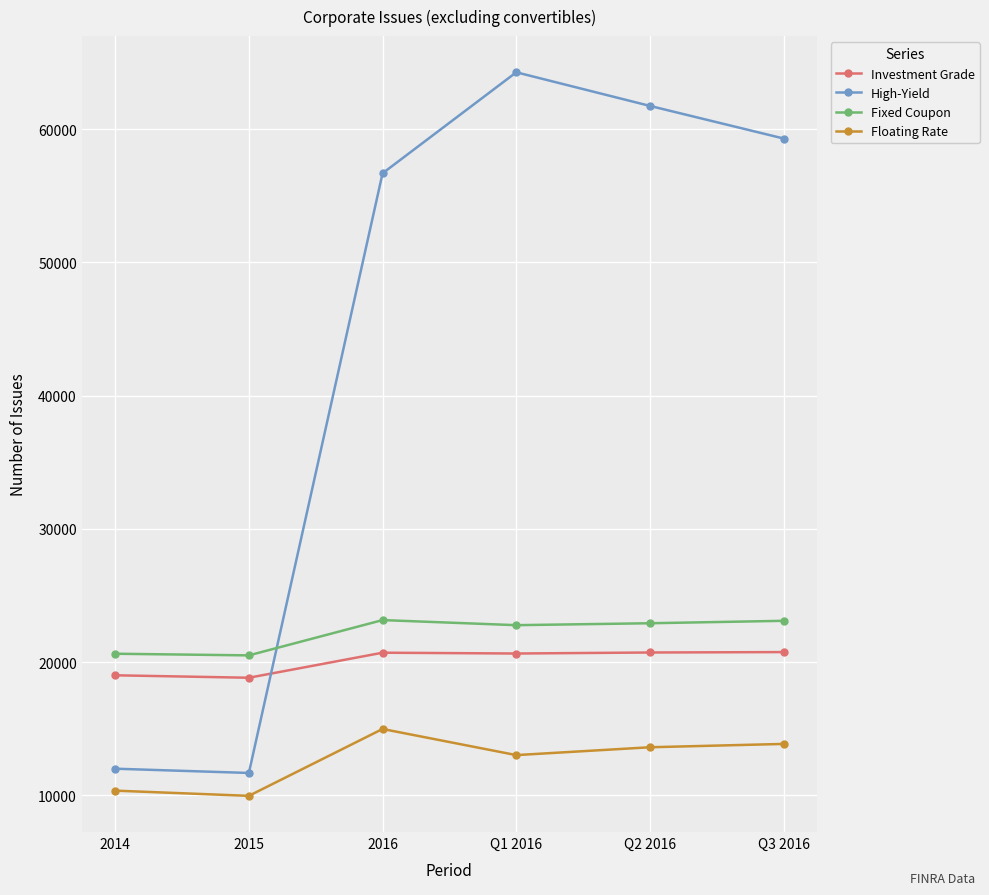

At how many categories does at least one series exceed 25139?

4